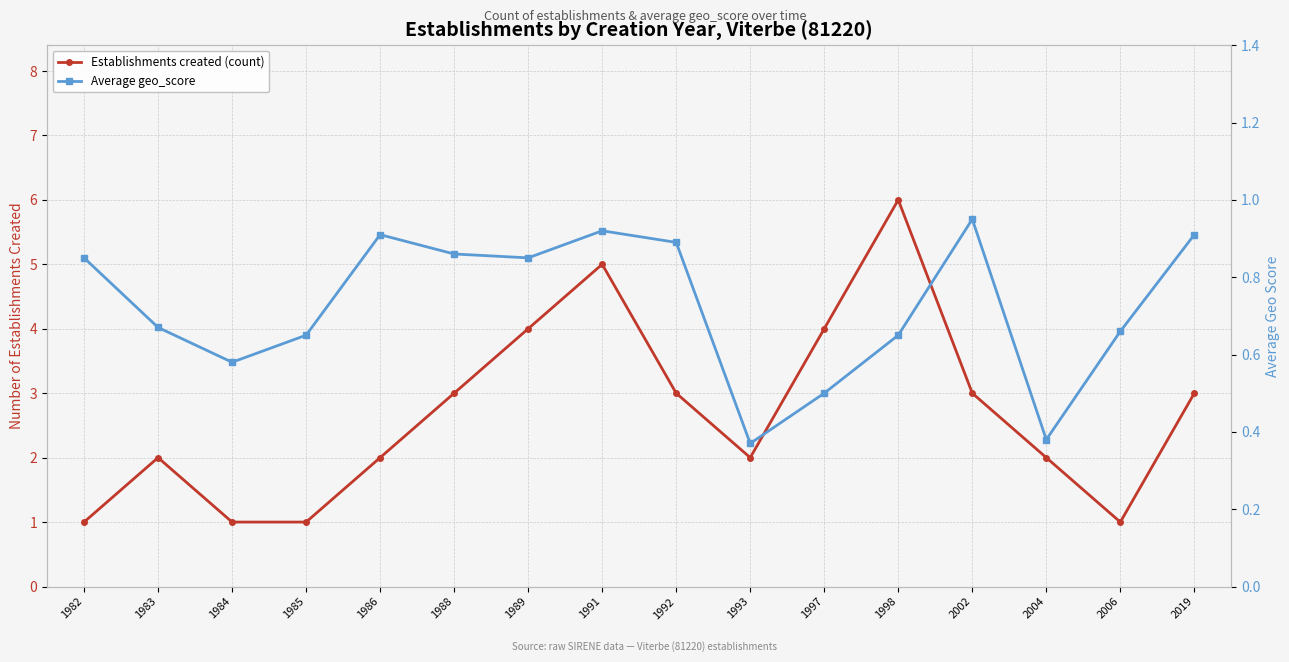

Between 1993 and 2019, which series saw the biggest shift?

Establishments created (count)